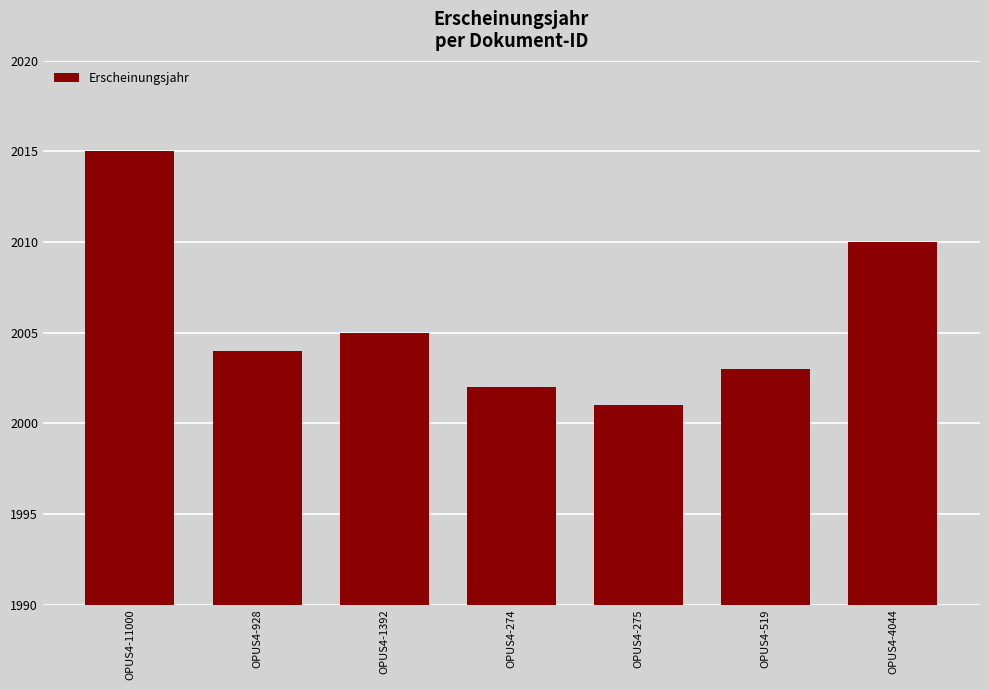

What is the maximum value shown in the chart?

2015